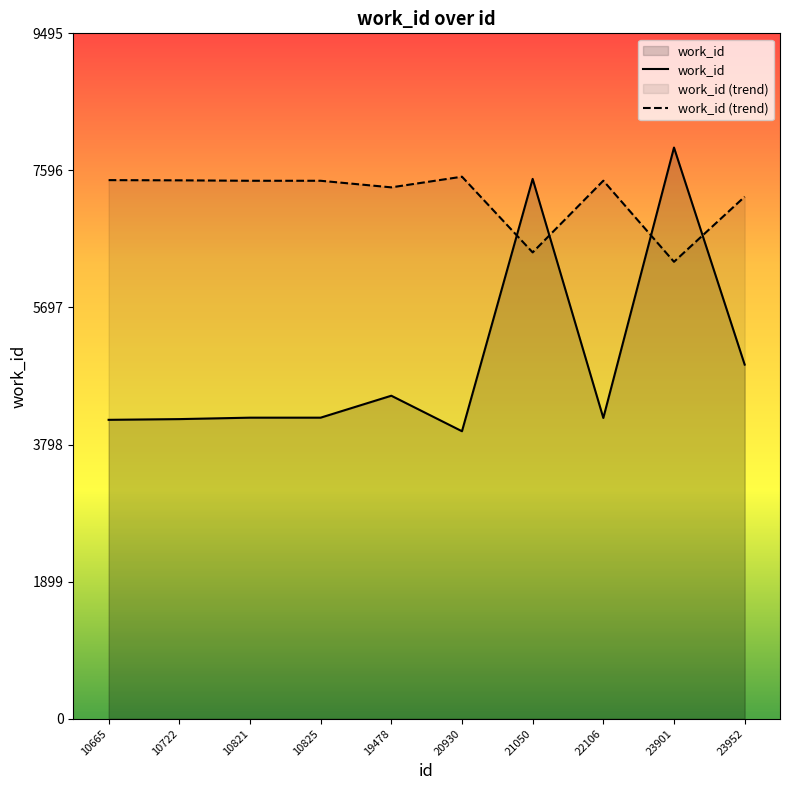

How many distinct data groups are displayed?

2